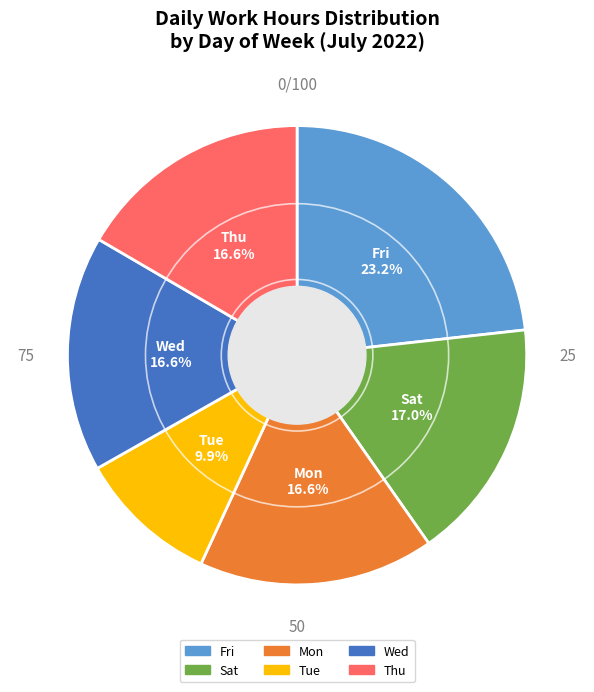

What percentage is the Fri slice, to the nearest percent?

23%